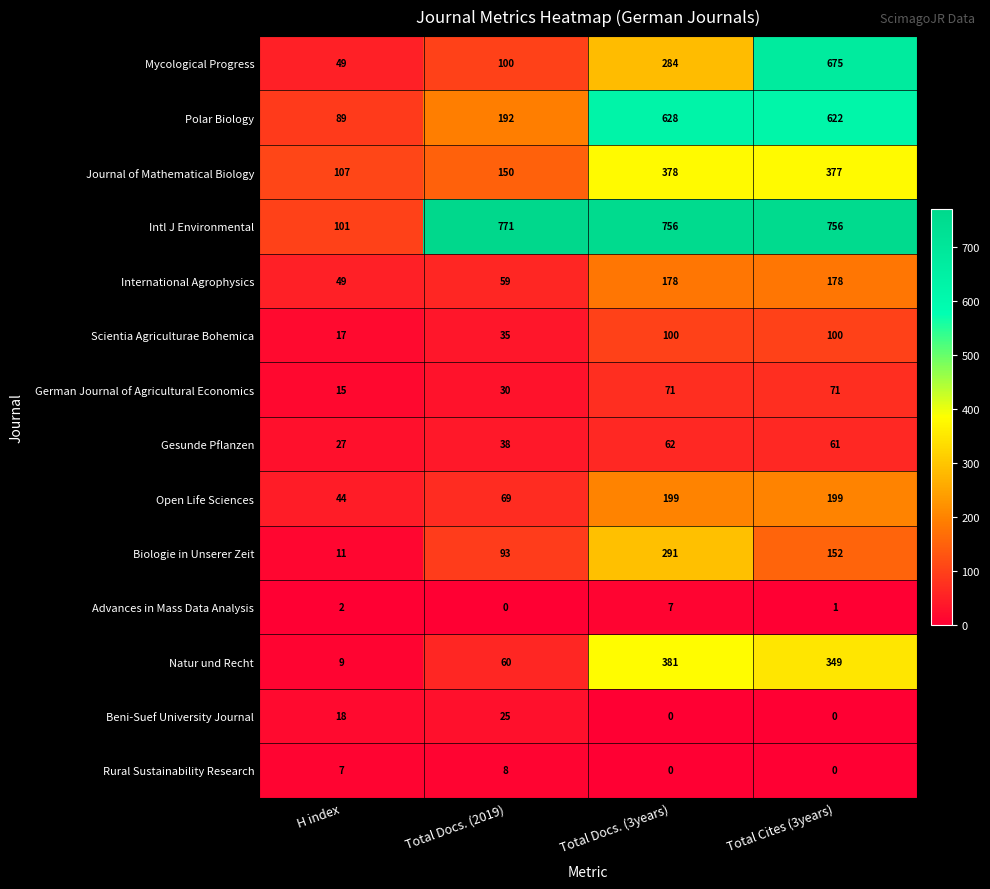

The Scientia Agriculturae Bohemica series shows 100 at Total Docs. (3years). True or false?

True